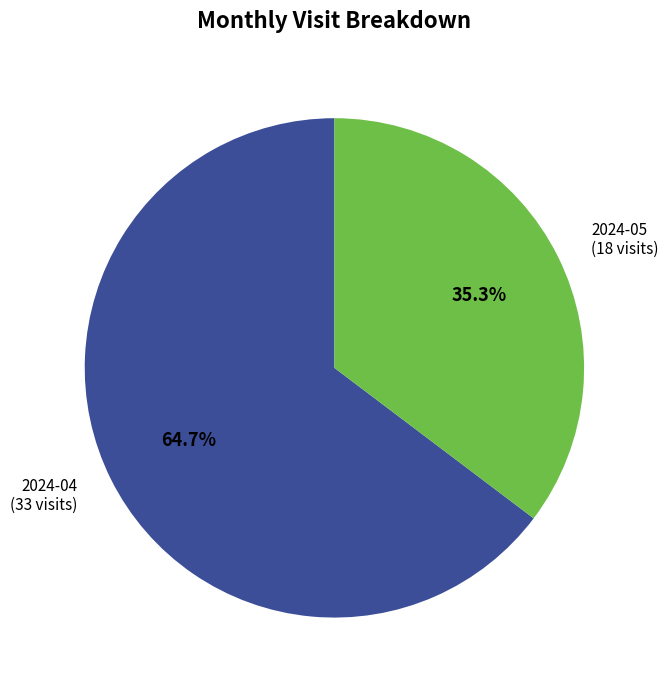

To the nearest percent, what is the combined percentage of 2024-05 and 2024-04?

100%